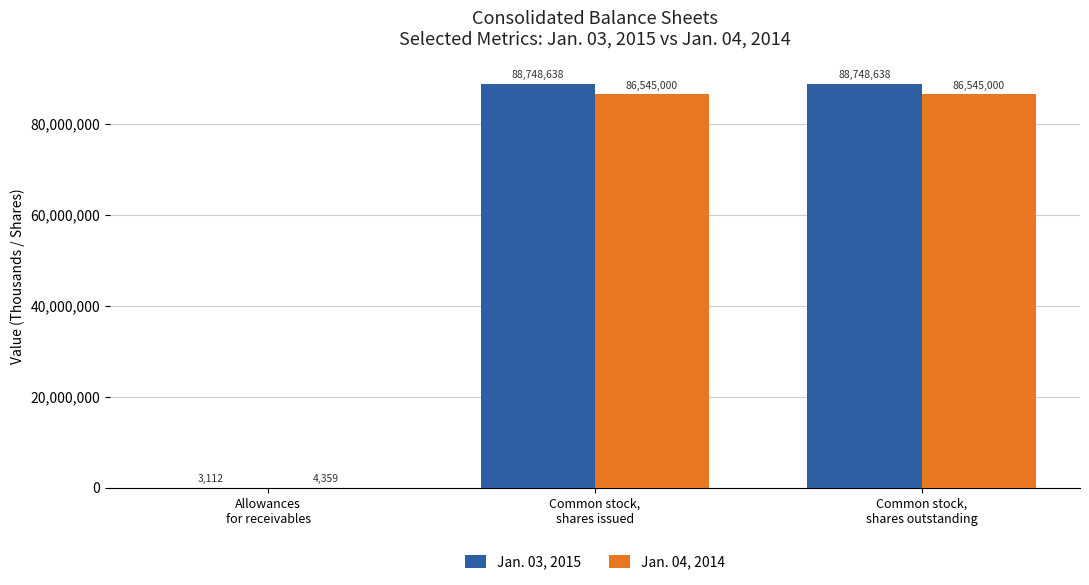

How many Jan. 03, 2015 values are between 3112 and 88748638?

3